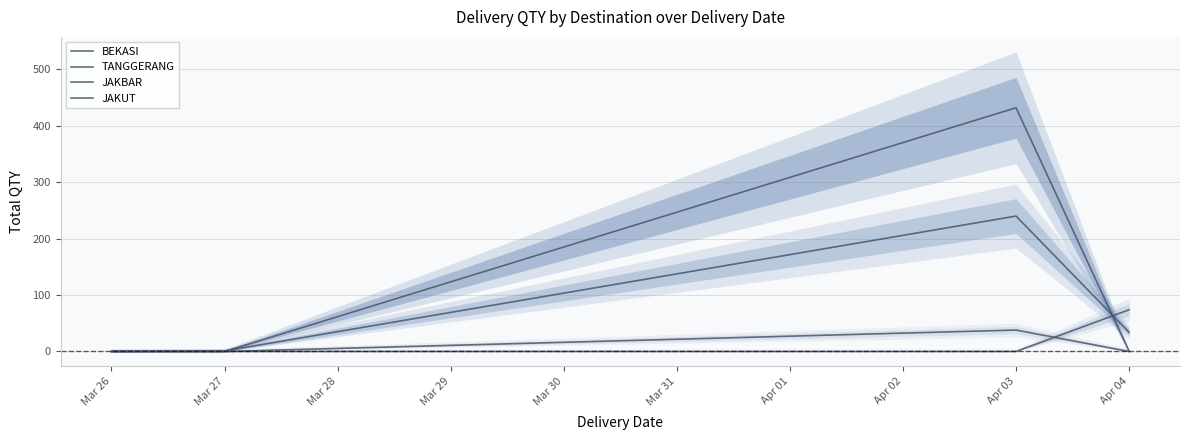

At how many categories does at least one series exceed 377?

1